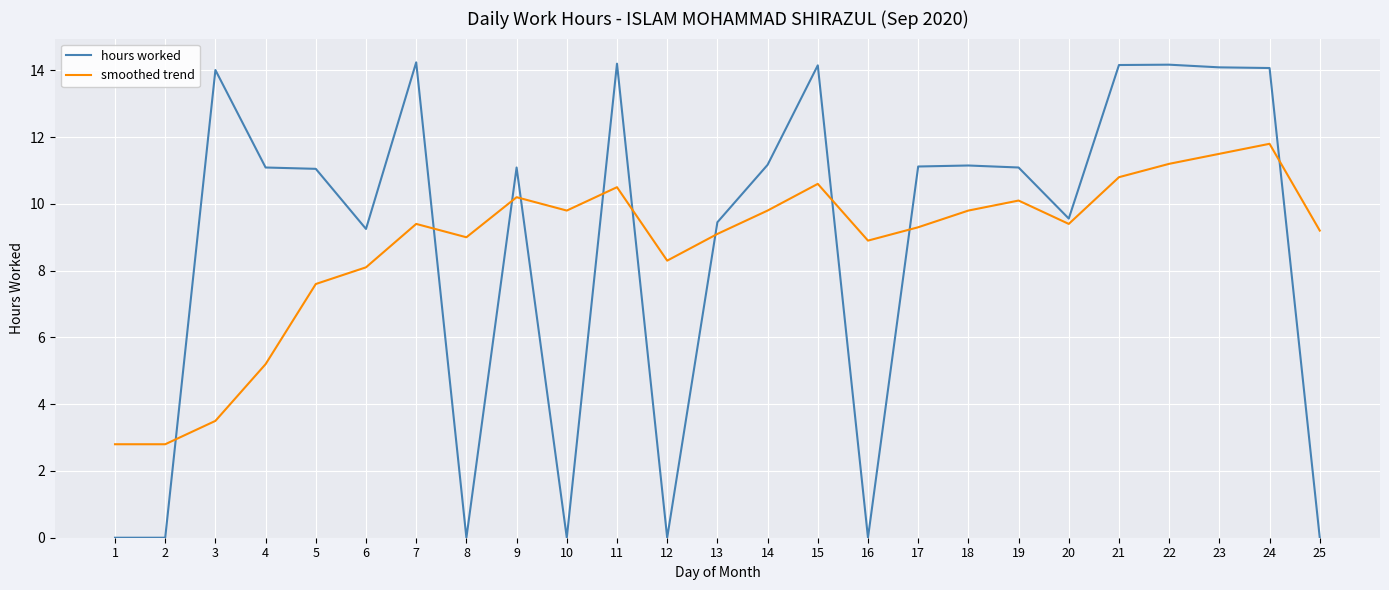

Rank the series at 21 from lowest to highest value.

smoothed trend, hours worked